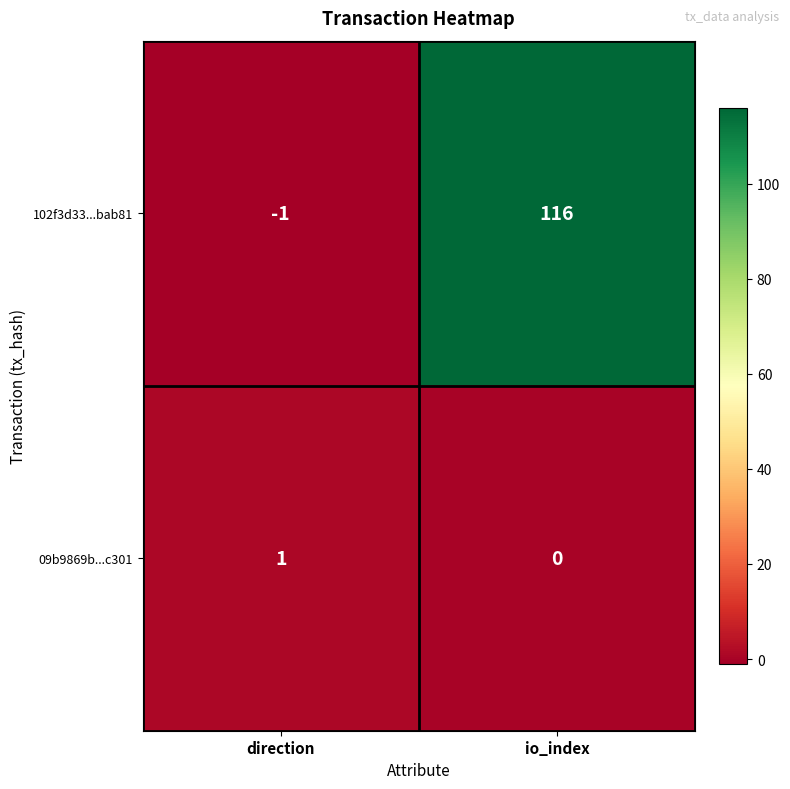

Rank the series at direction from lowest to highest value.

102f3d33...bab81, 09b9869b...c301